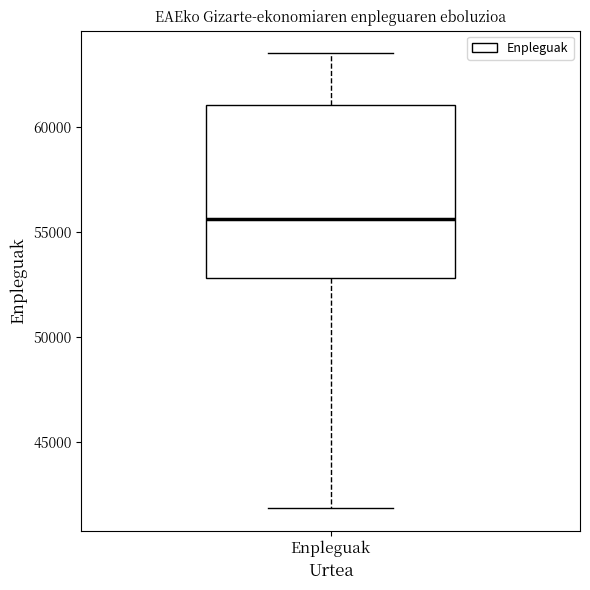

Transcribe this box plot: give where the median line is, the range the box spans, and where the two whiskers end, as read against the y-axis. The values are not printed on the chart, so give them approximately, as read against the axis.

median 55500, box 53000 to 61000, whiskers 42000 to 63500